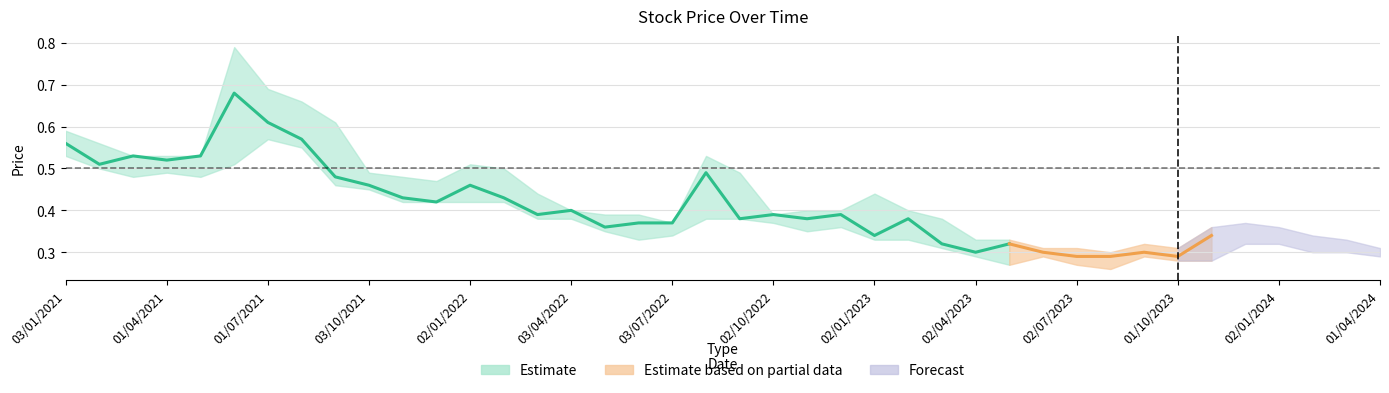

The High series shows 0.4 at 01/11/2023. True or false?

True